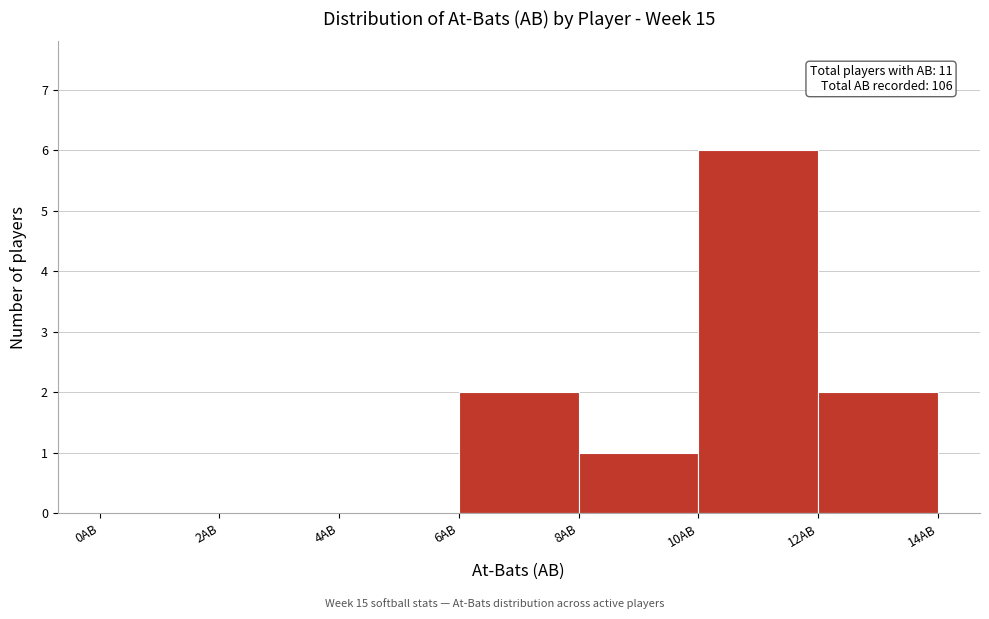

Over which range of the x-axis is the bar tallest?

10 to 12